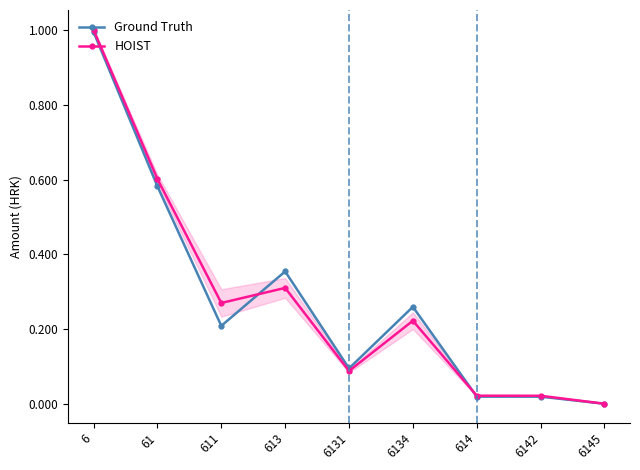

What is the highest value of the Ground Truth series?

1.0